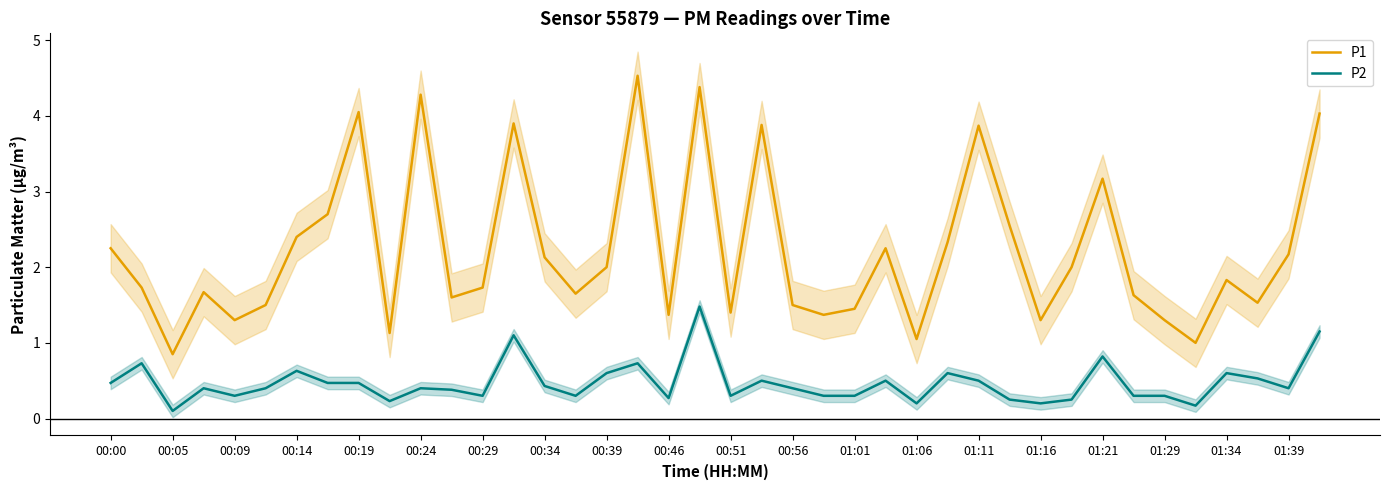

How many values in the P1 series are below 1?

1